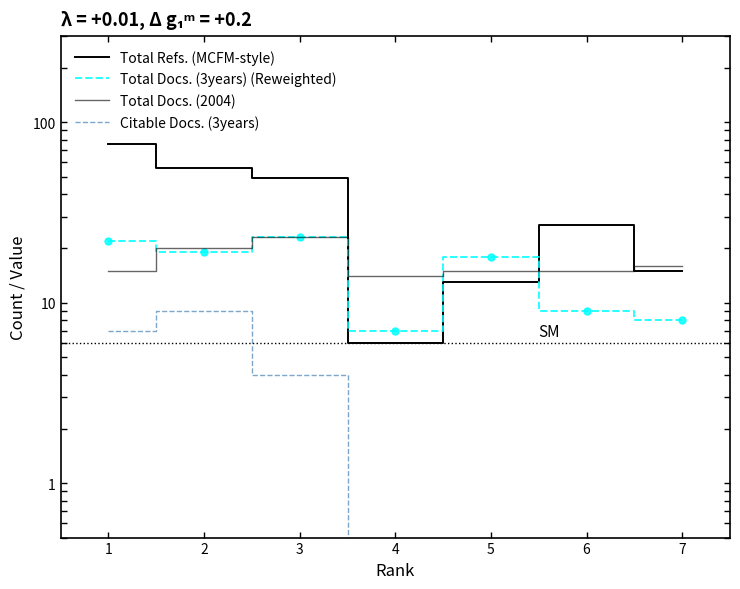

Which category has the highest value in the Citable Docs. (3years) series?

2